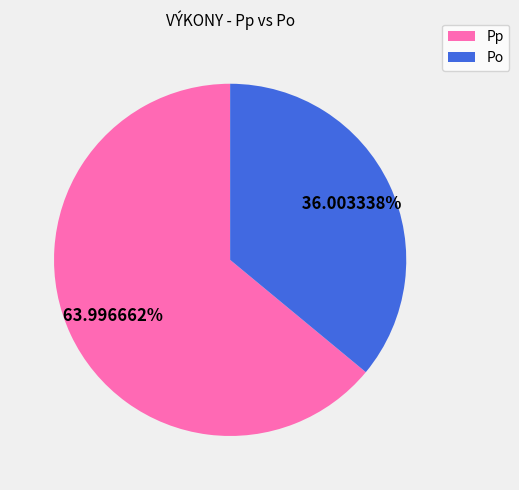

Do Pp and Po together represent more than half of the pie?

Yes